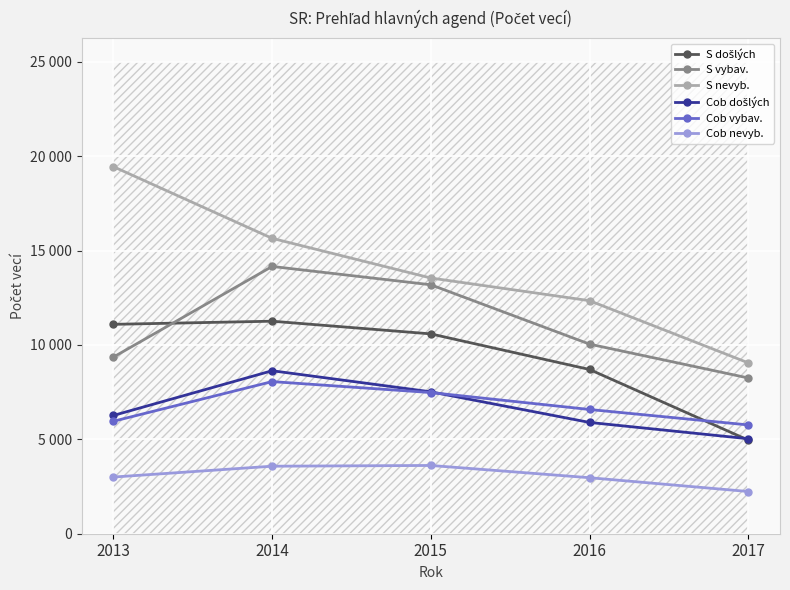

What is the difference between the maximum and second lowest values in the S došlých series?

2557